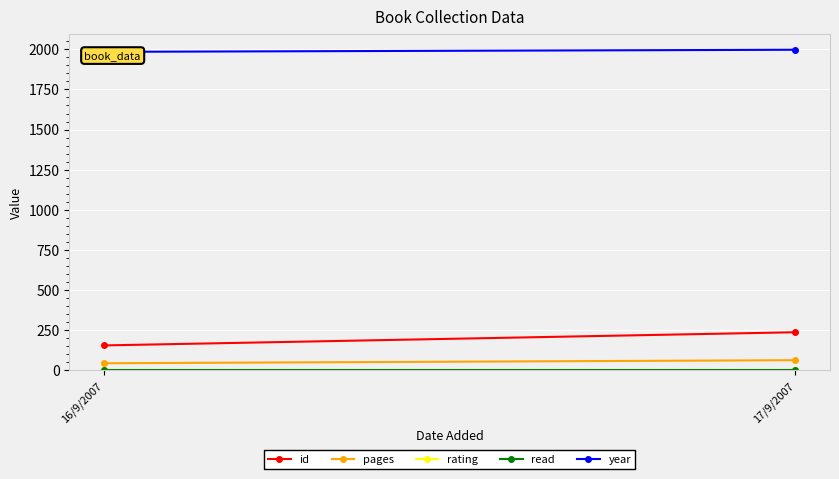

Which has a higher value, 17/9/2007 or 16/9/2007?

17/9/2007